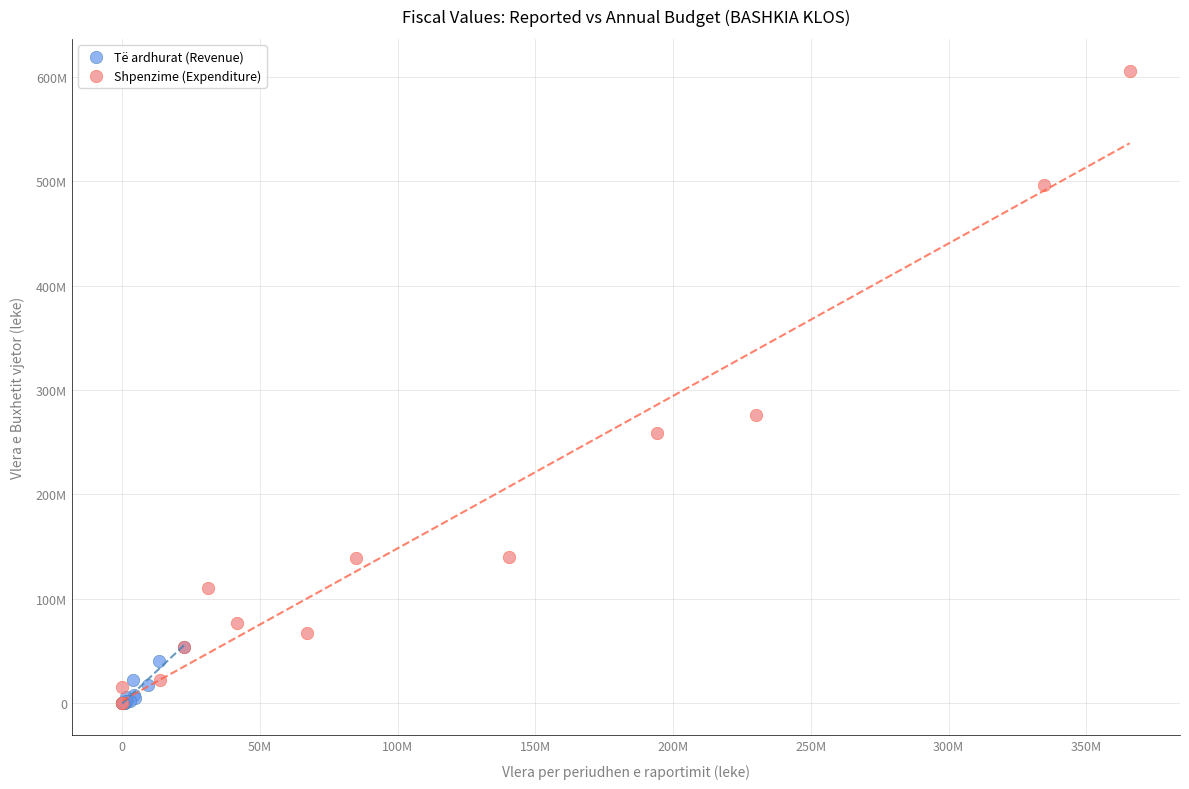

What are all the series names shown in the legend?

Të ardhurat (Revenue), Shpenzime (Expenditure)